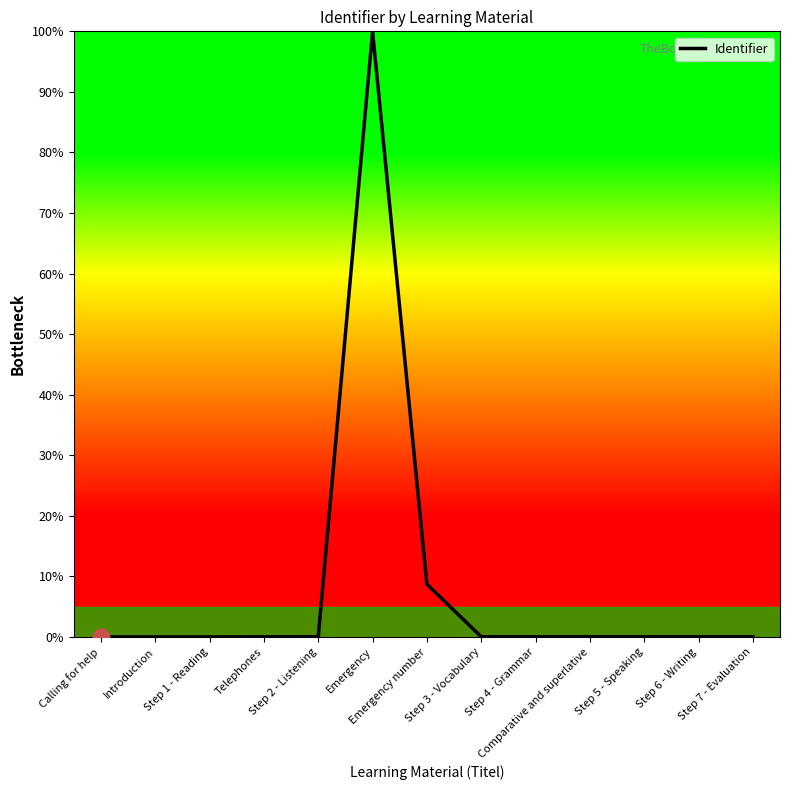

Does the chart display data point markers on the line(s)?

No